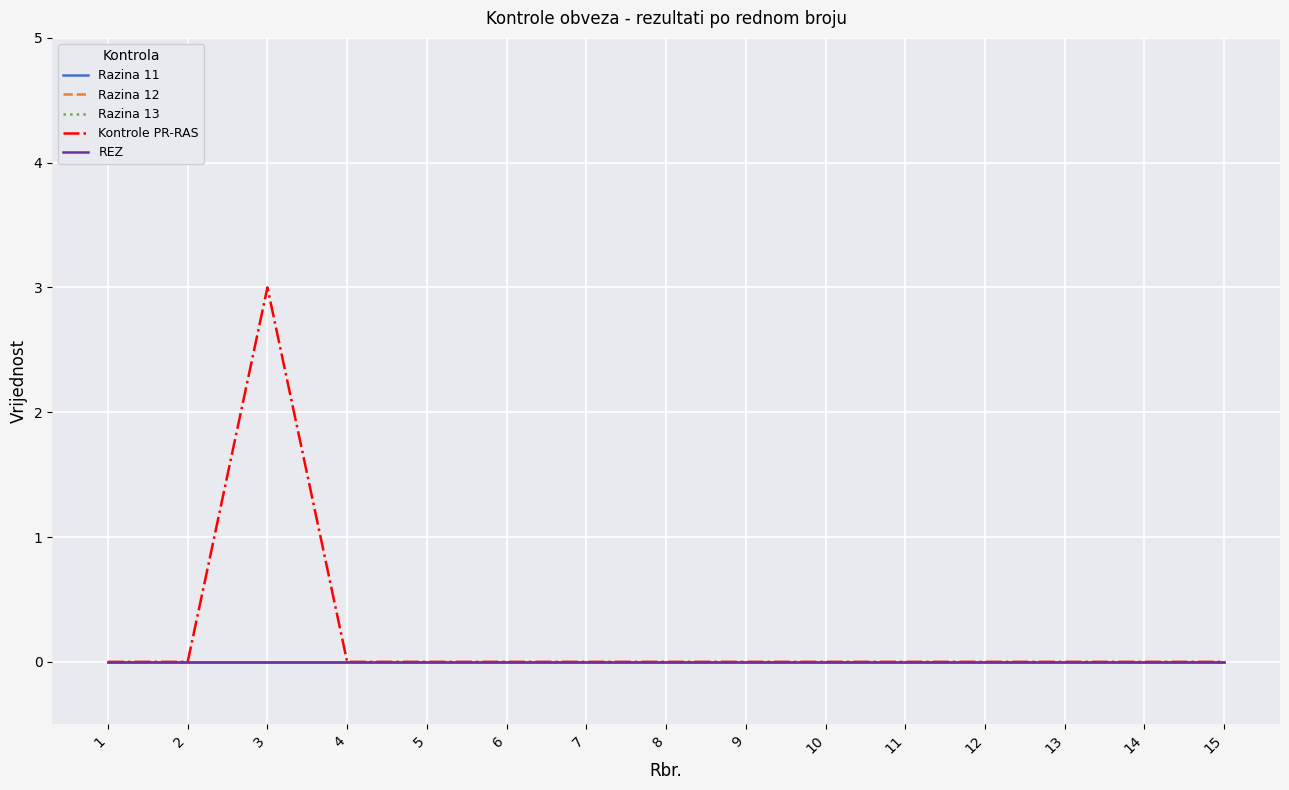

Is this an area chart (filled region under the line)?

No